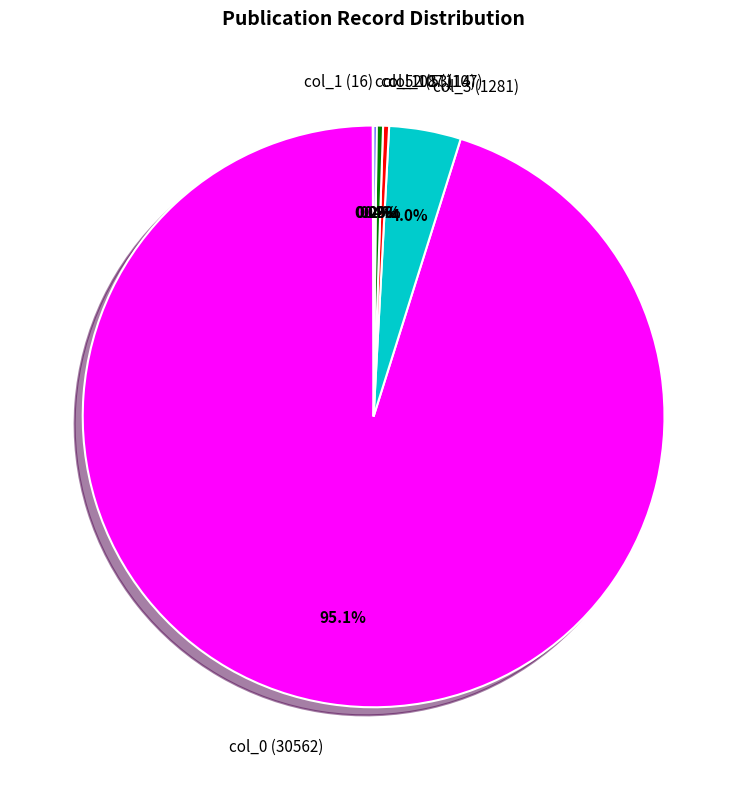

Do col_0 (30562) and col_107 (107) together represent more than half of the pie?

Yes